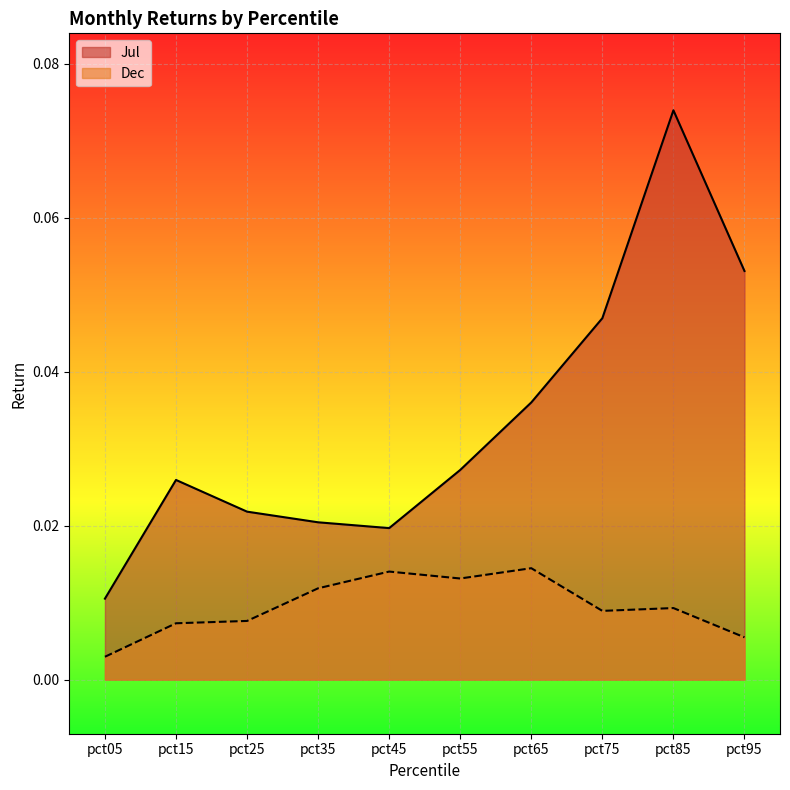

Rank the categories by Jul value from highest to lowest.

pct85, pct95, pct75, pct65, pct55, pct15, pct25, pct35, pct45, pct05